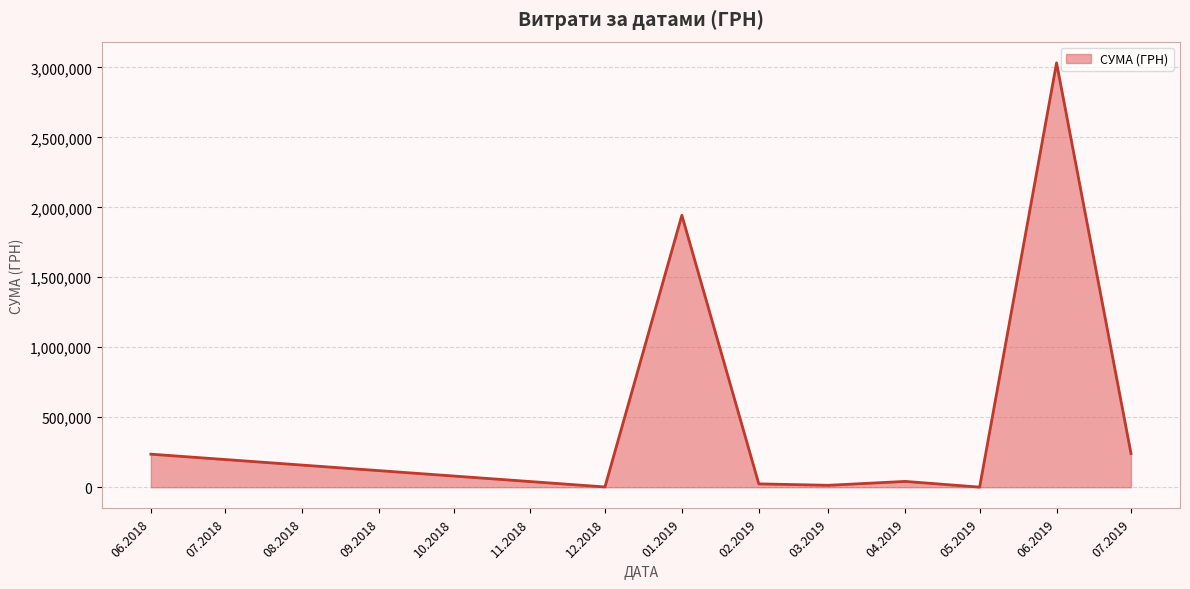

Approximately how many times larger is the value at 07.2019 compared to 06.2018?

1.0